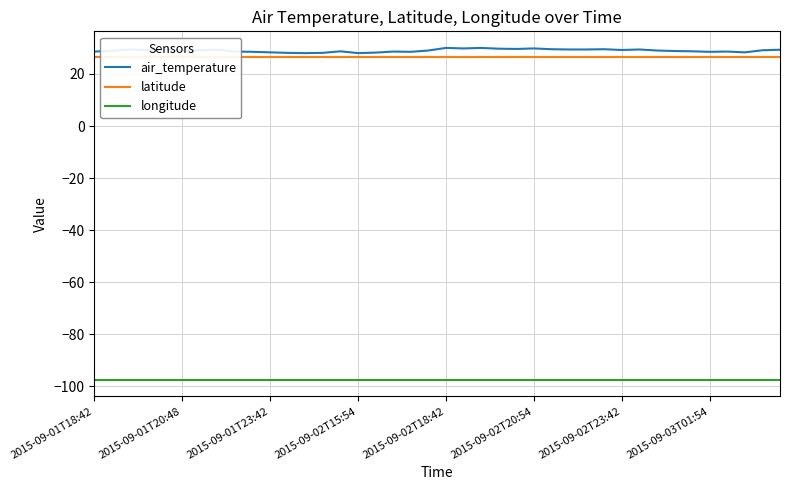

Which series changed the most between 11 and 22?

air_temperature